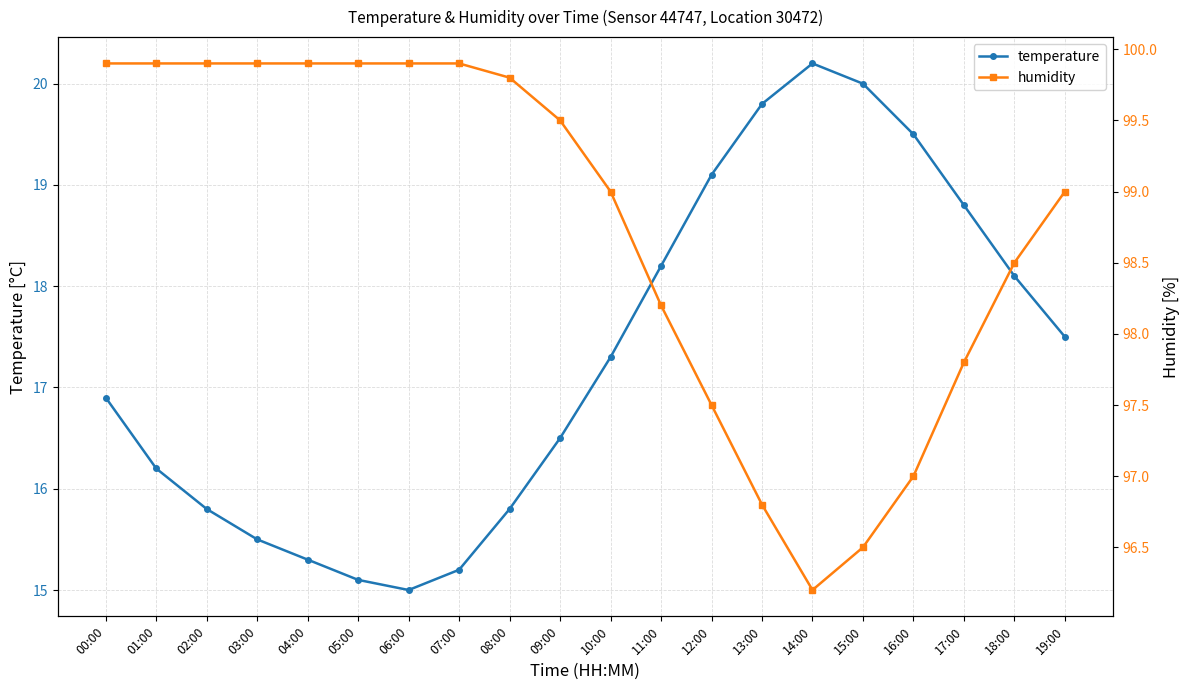

How many distinct data groups are displayed?

2